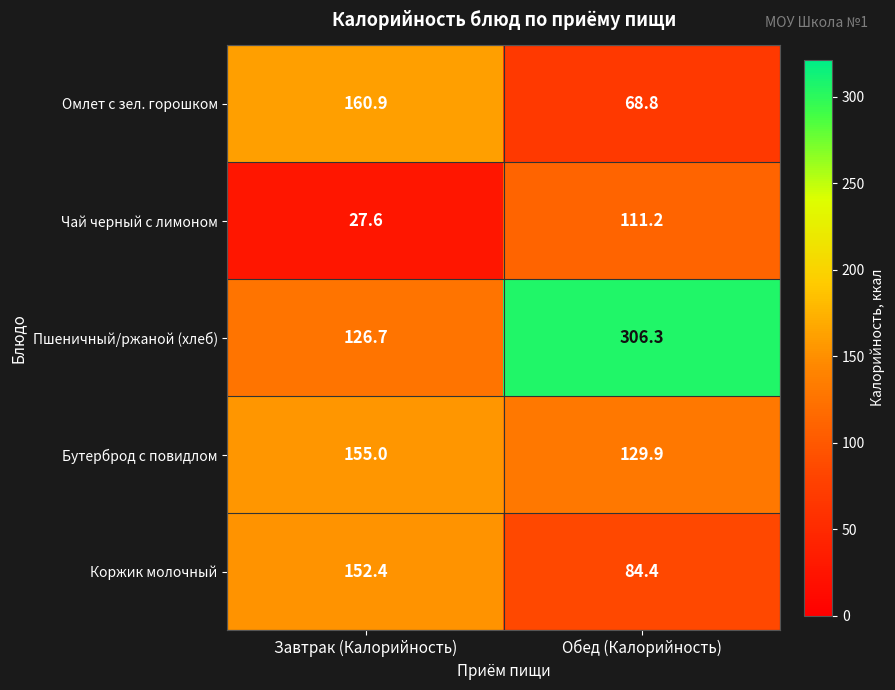

What is the approximate value of Пшеничный/ржаной (хлеб) at Завтрак (Калорийность)?

126.7